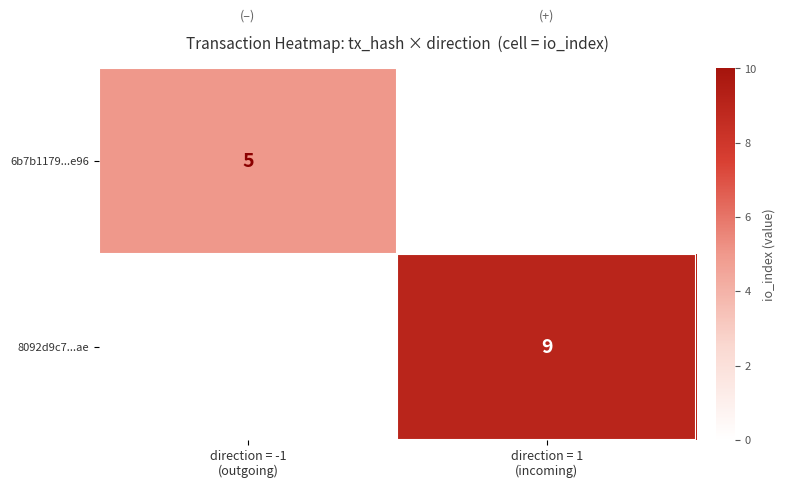

Rank the series at direction = 1 (incoming) from lowest to highest value.

6b7b1179...e96, 8092d9c7...ae